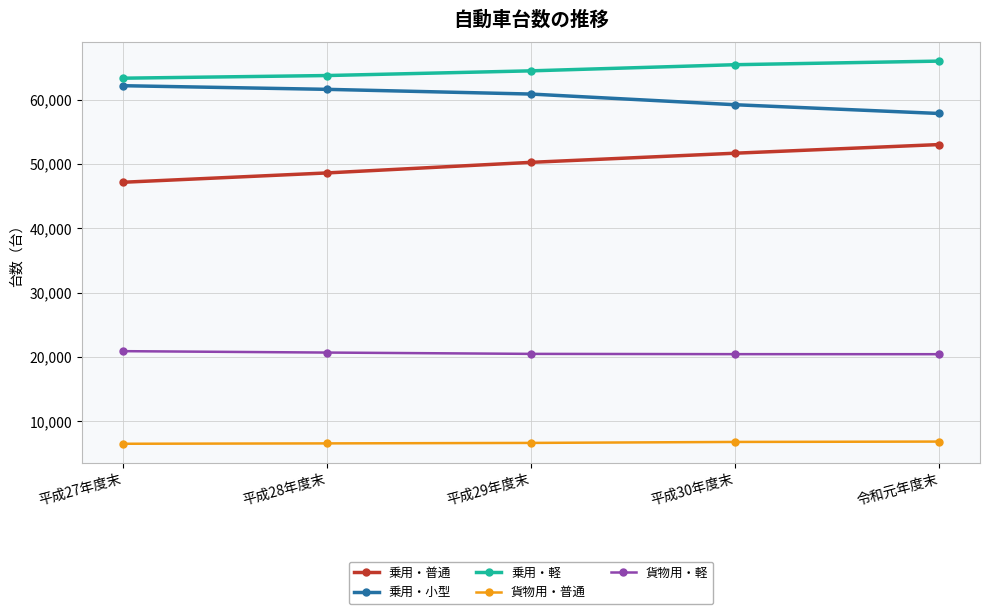

What is the maximum value for 乗用・軽?

65984